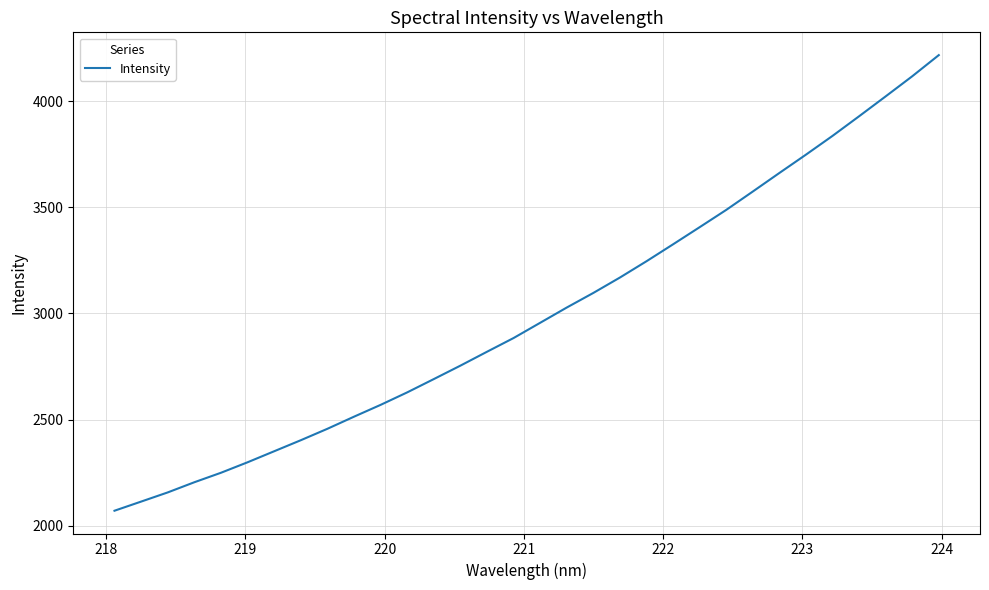

What is the difference between the maximum and minimum values?

2144.4